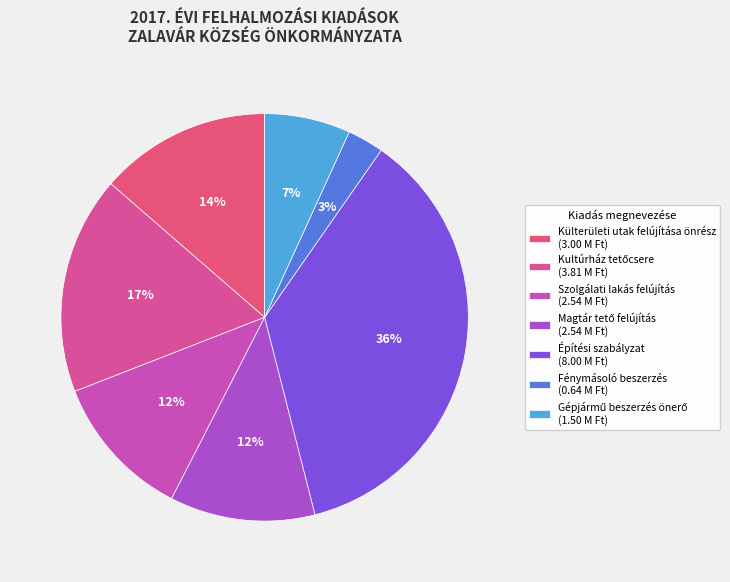

What is the change in value from Magtár tető felújítás to Fénymásoló beszerzés?

-1905000